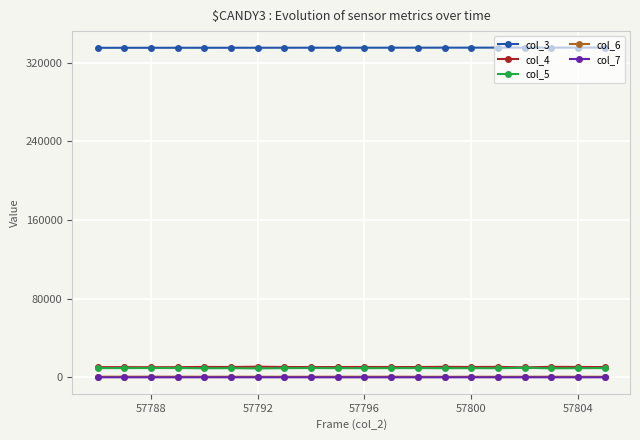

How many data points does each series have?

20